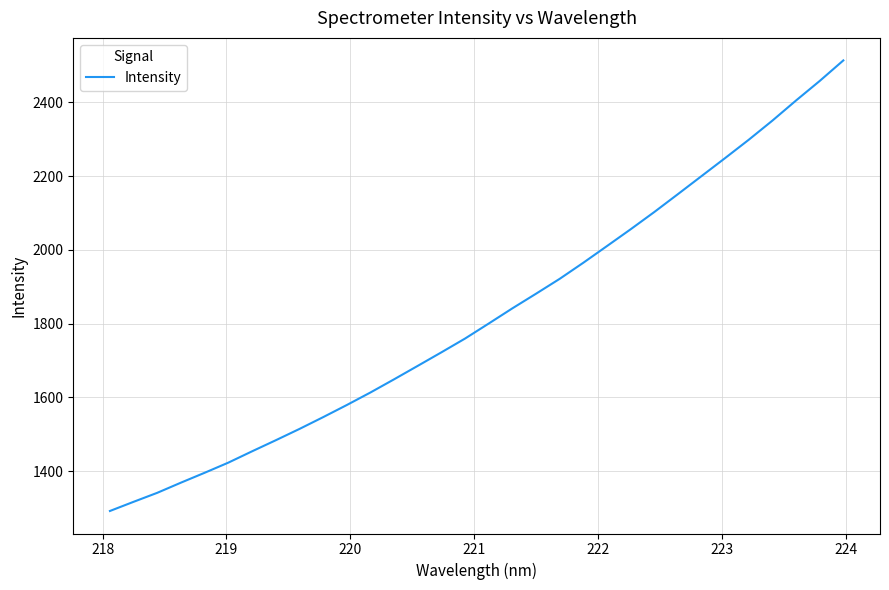

What is the smallest value displayed?

1291.8